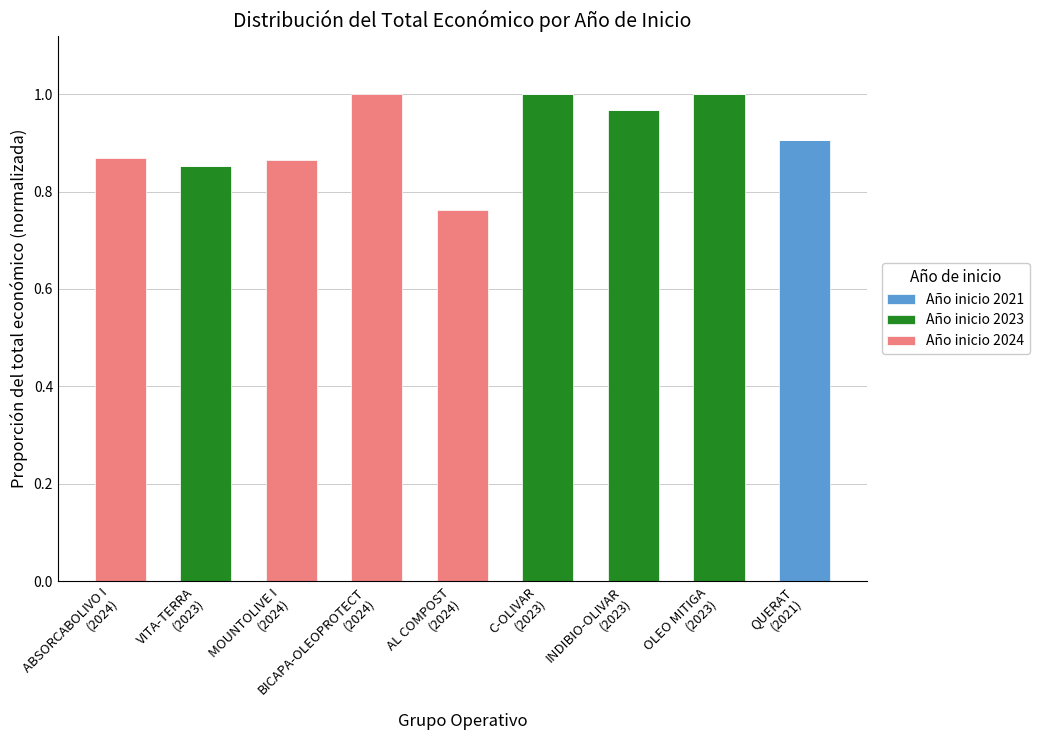

Are the bars grouped side by side (vs. stacked)?

No